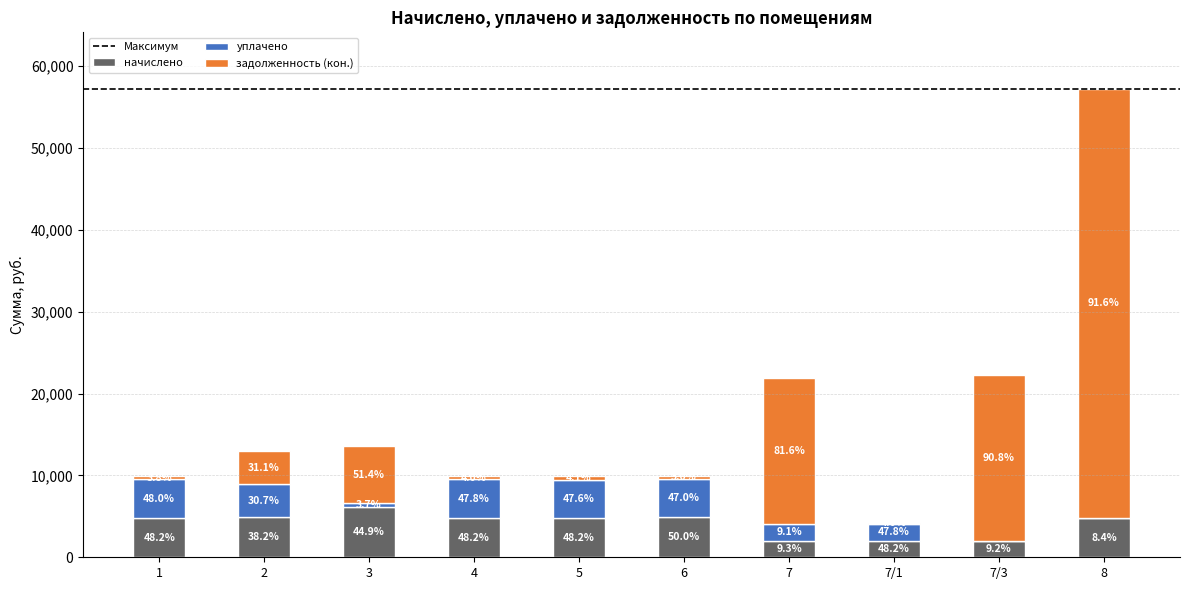

Are the bars horizontal?

No